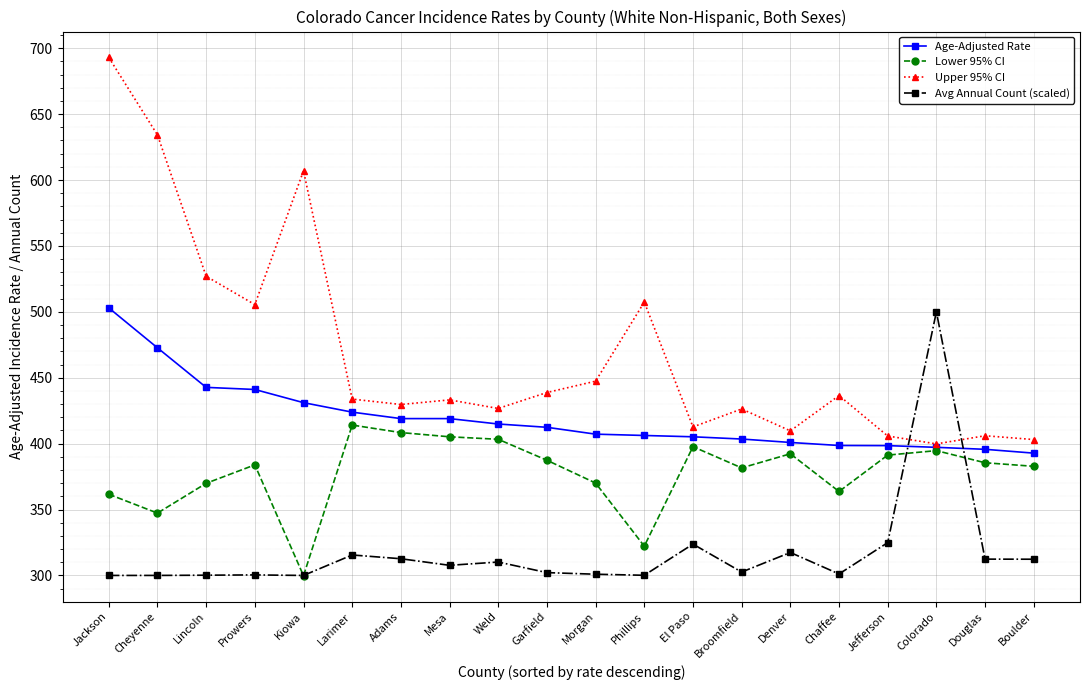

What is the label of the 6th point from the right?

Denver